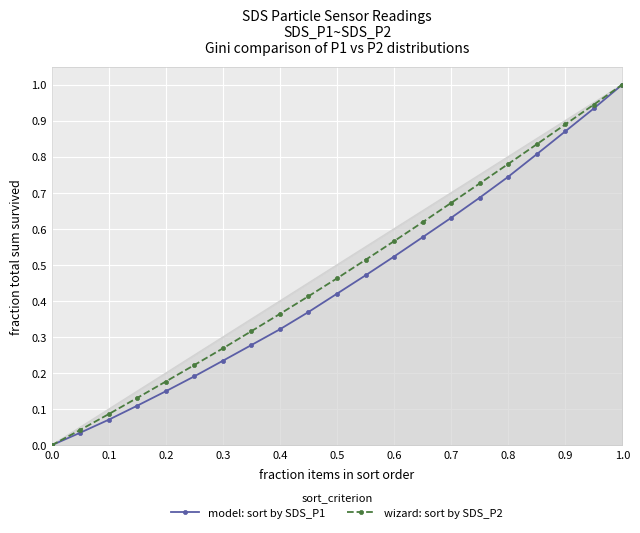

Is it true that model: sort by SDS_P1 equals 1.4 at 0.9?

False